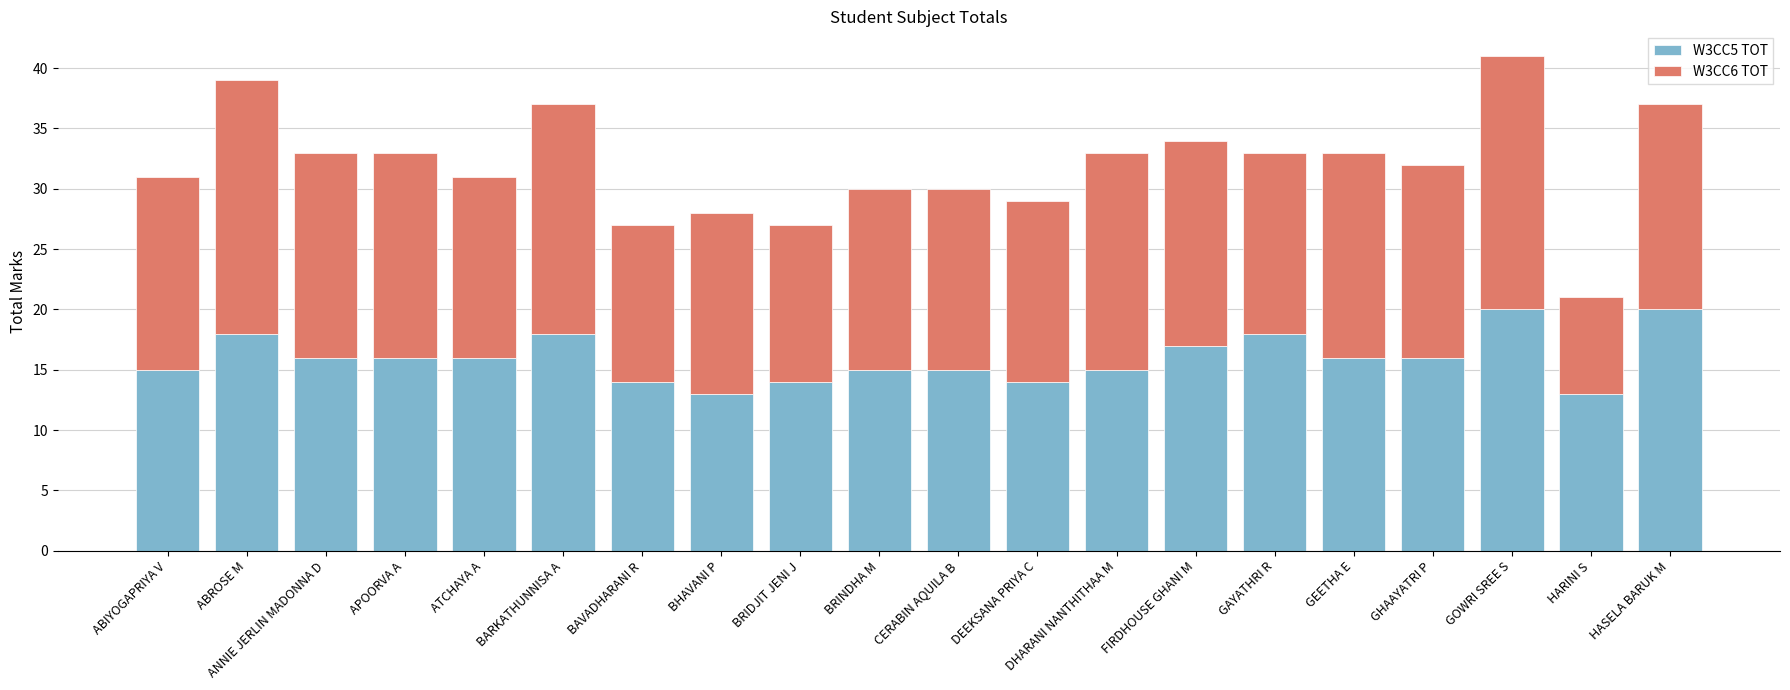

The W3CC5 TOT series shows 16 at GEETHA E. True or false?

True